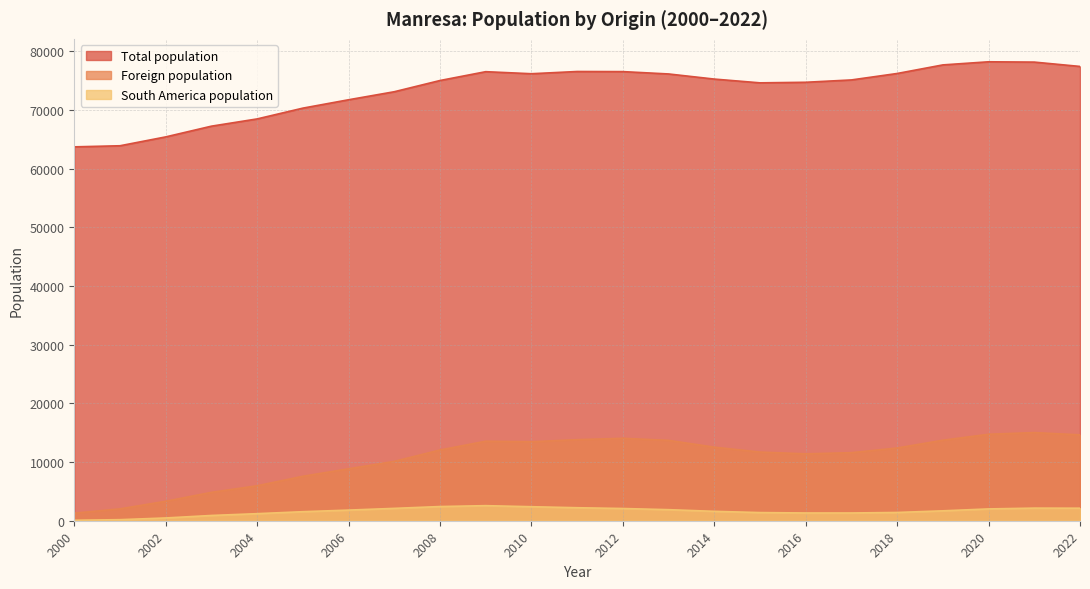

What is the maximum value for Total population?

78245